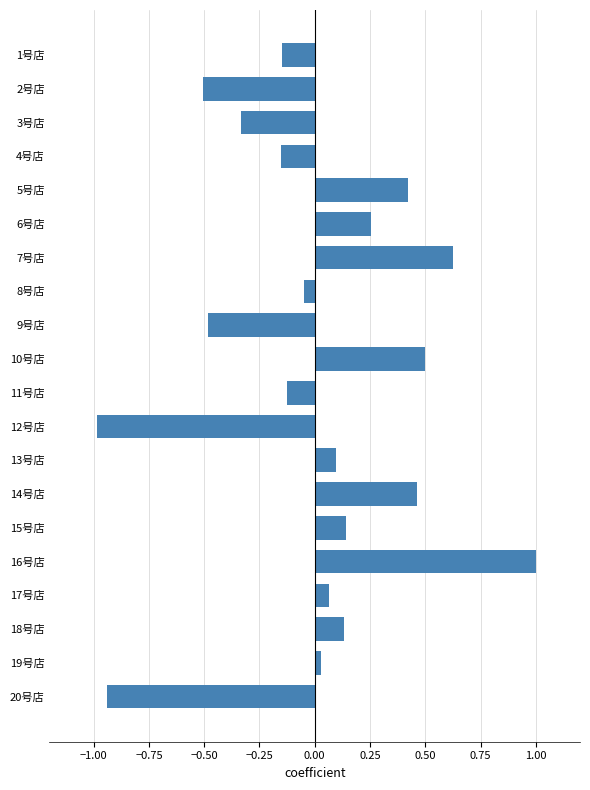

Between 5号店 and 1号店, which is larger?

5号店